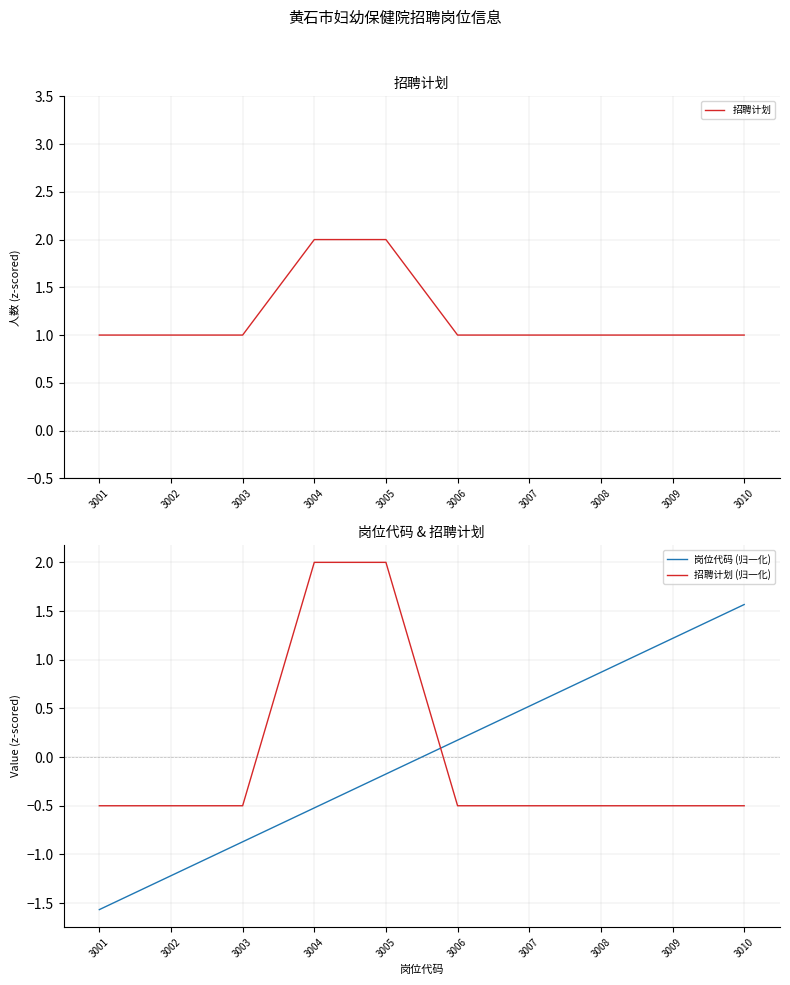

Does the chart have visible grid lines?

Yes